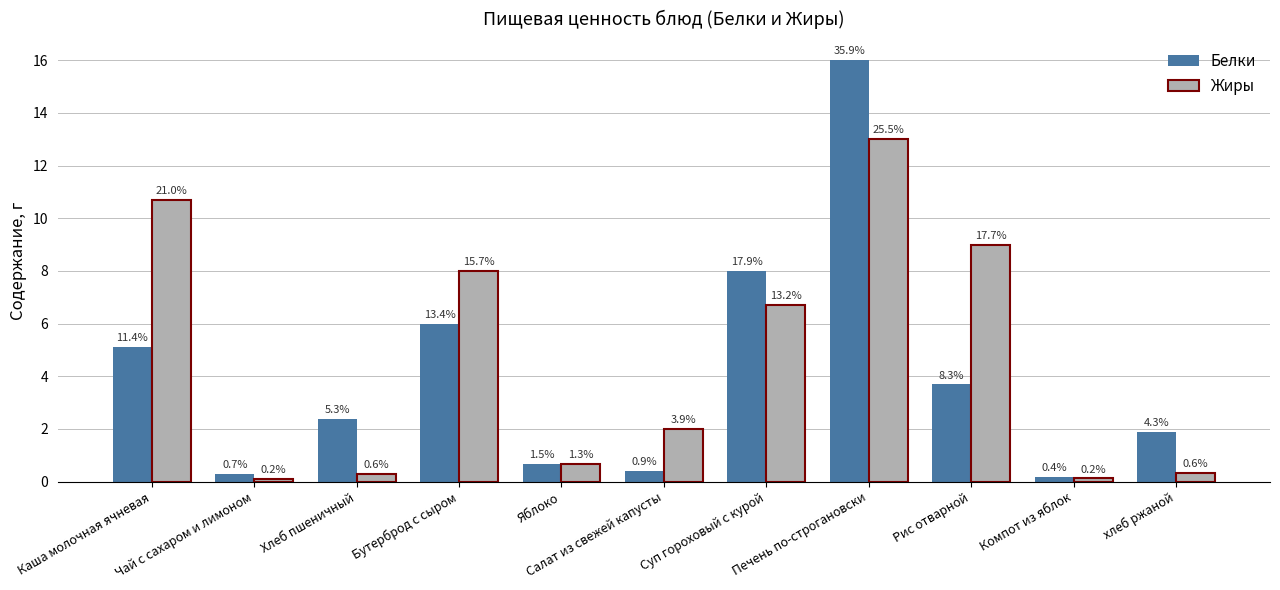

Rank the categories by Жиры value from lowest to highest.

Чай с сахаром и лимоном, Компот из яблок, Хлеб пшеничный, хлеб ржаной, Яблоко, Салат из свежей капусты, Суп гороховый с курой, Бутерброд с сыром, Рис отварной, Каша молочная ячневая, Печень по-строгановски